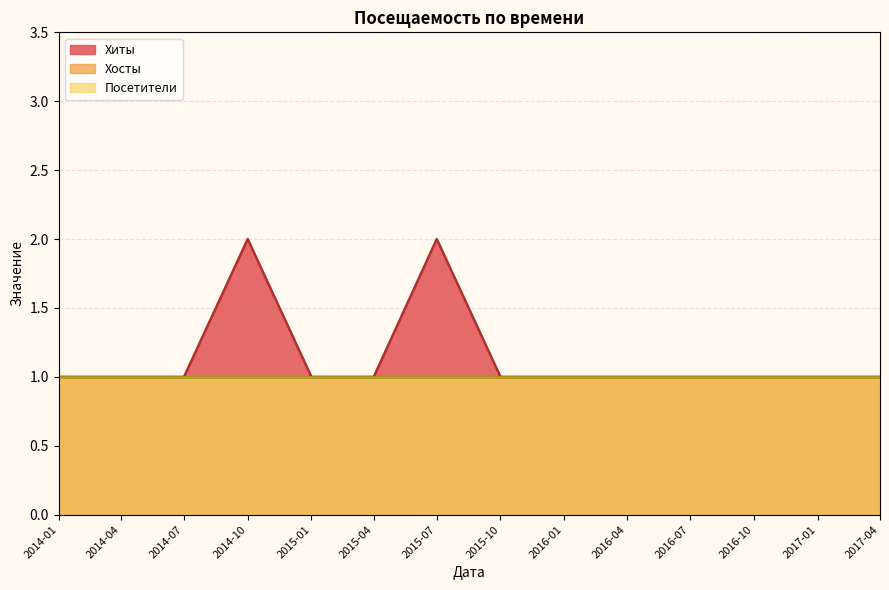

True or false: Хосты has more than 1 interior local peaks.

False